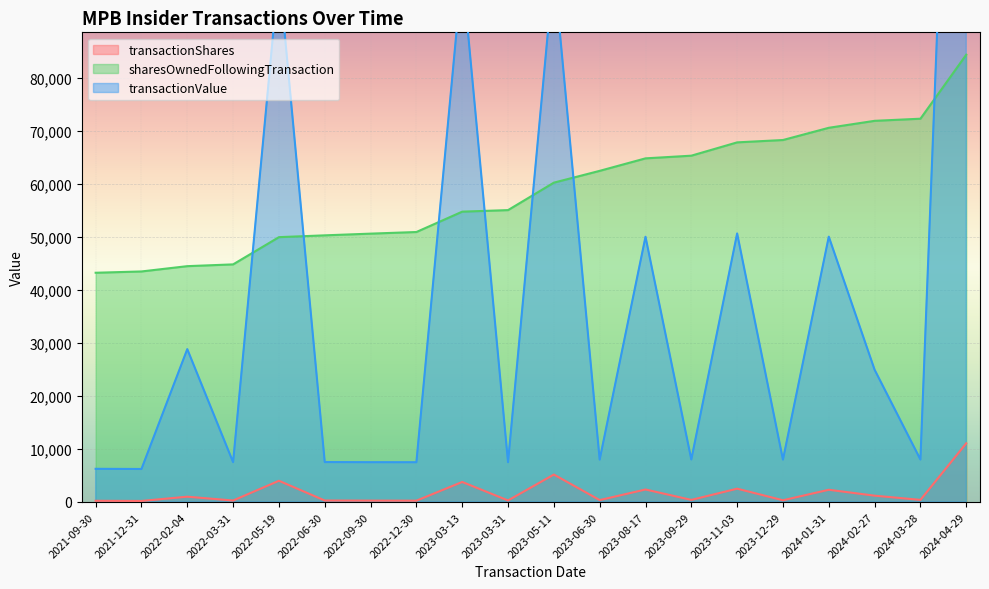

The value of sharesOwnedFollowingTransaction at 2022-12-30 is 17015. True or false?

False